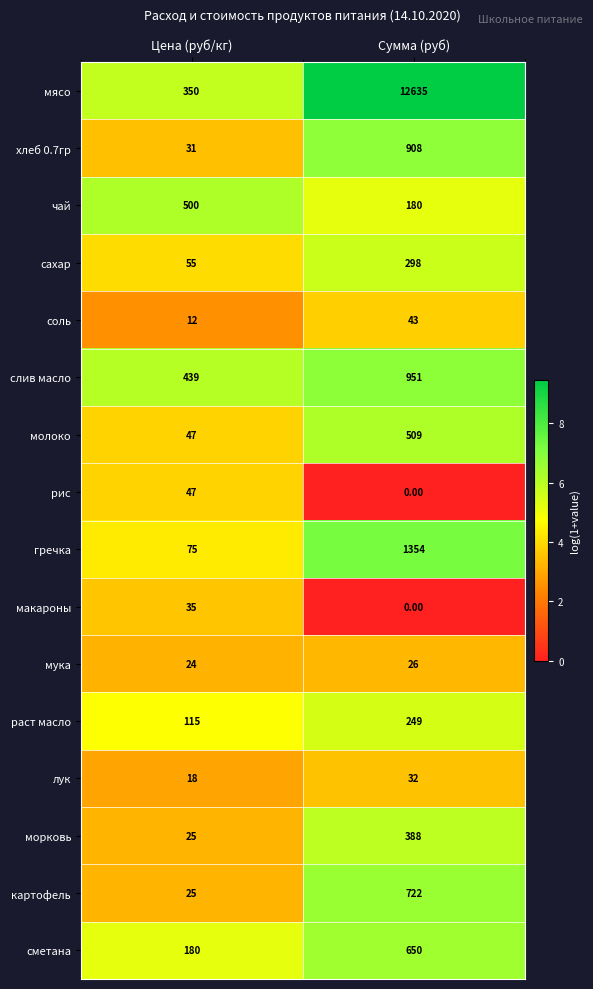

At which category is the sum across all series the highest?

Сумма (руб)